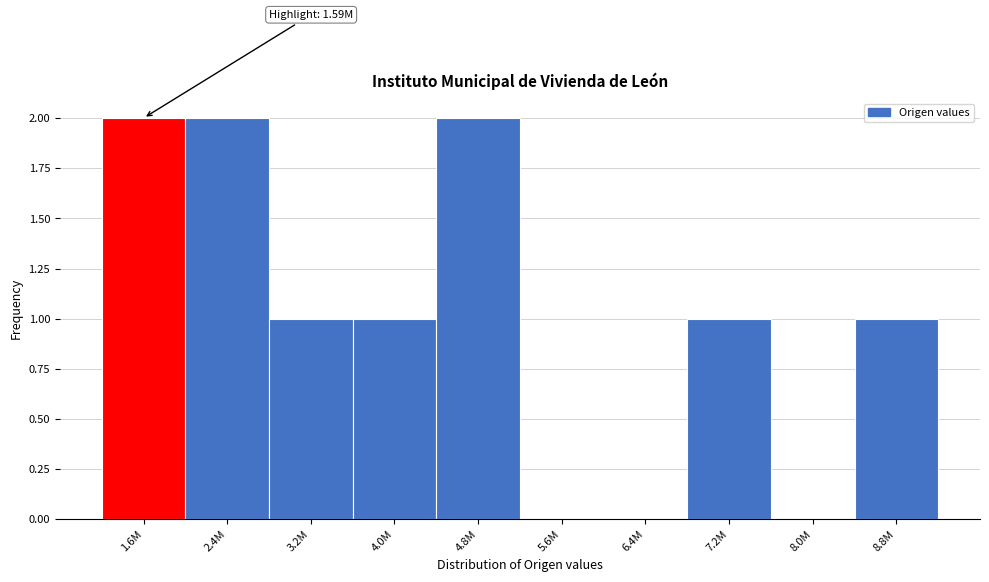

Reading left to right, extract all data points from this chart.

1.6M=2	2.4M=2	3.2M=1	4.0M=1	4.8M=2	5.6M=0	6.4M=0	7.2M=1	8.0M=0	8.8M=1